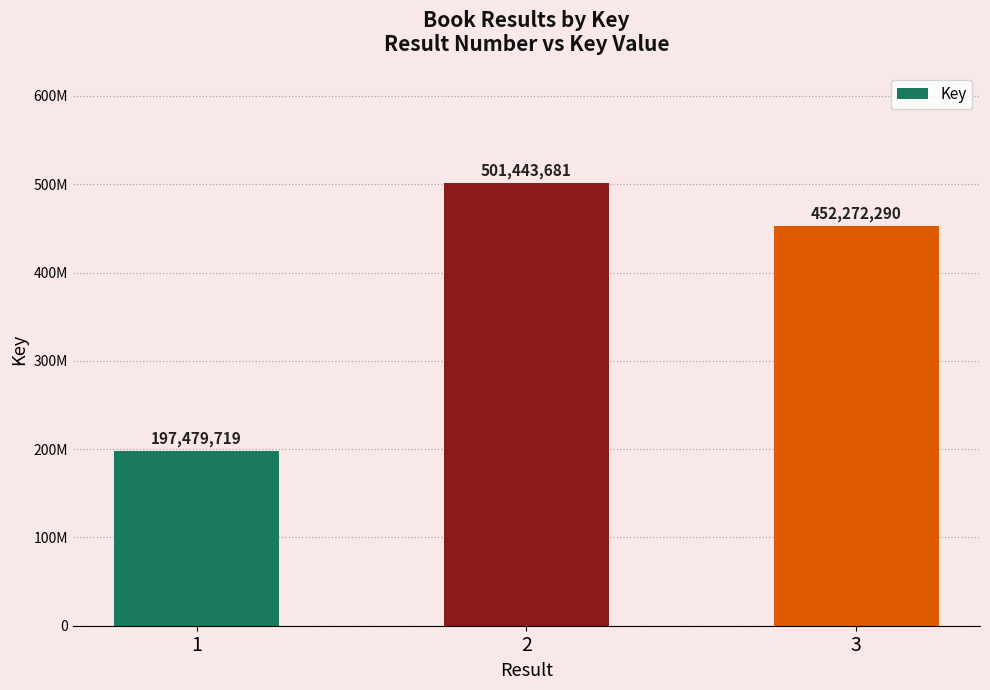

Does the chart contain any negative values?

No